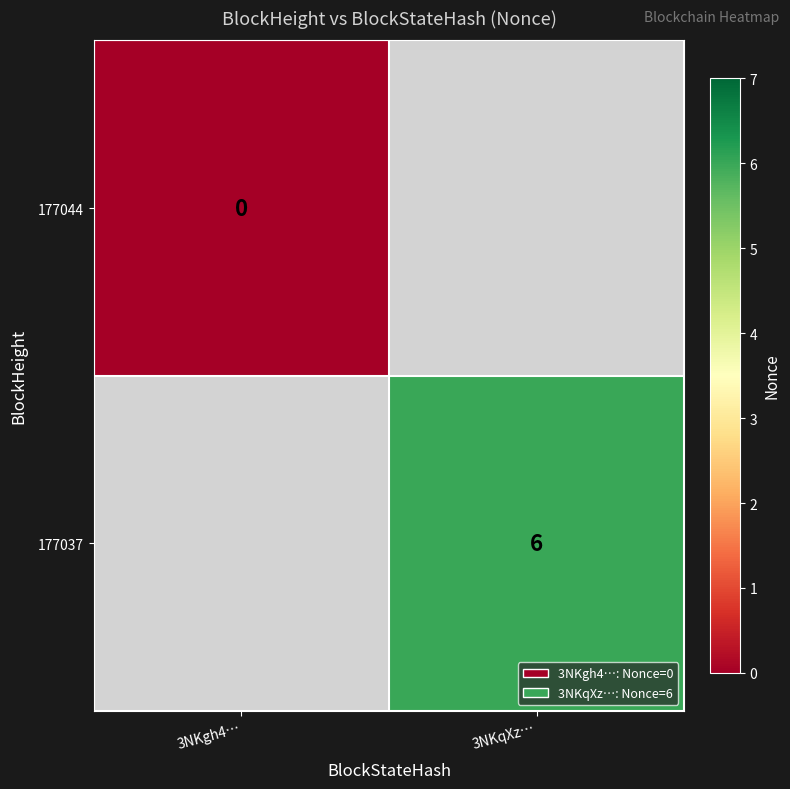

True or false: 177037 has a value of 6 at 3NKqXz….

True